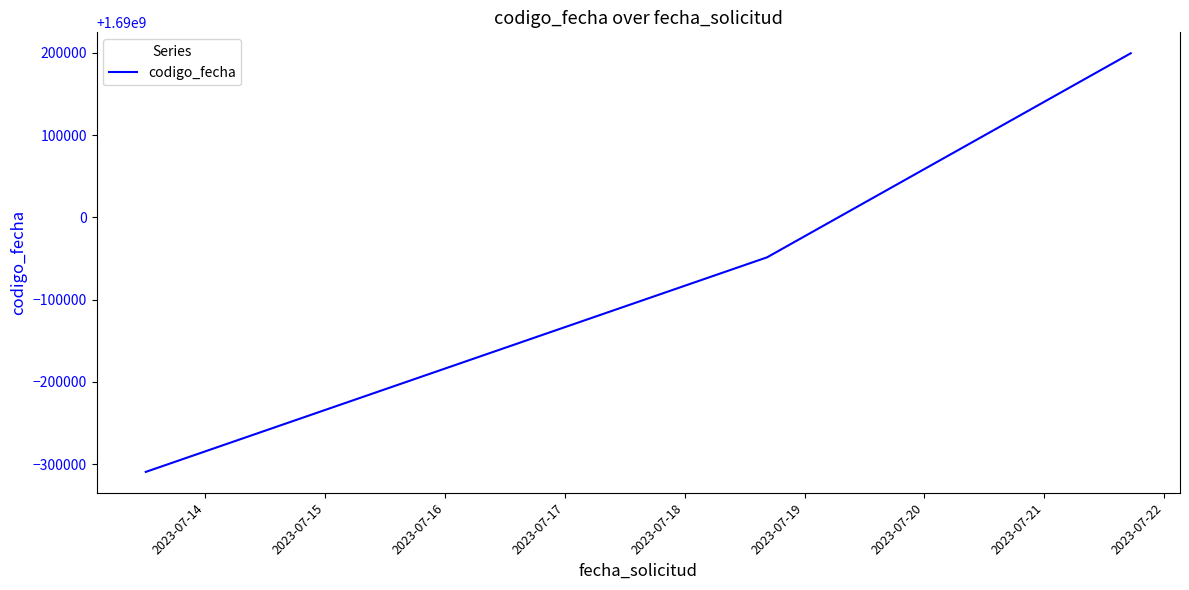

What is the difference between the maximum and minimum values?

508698